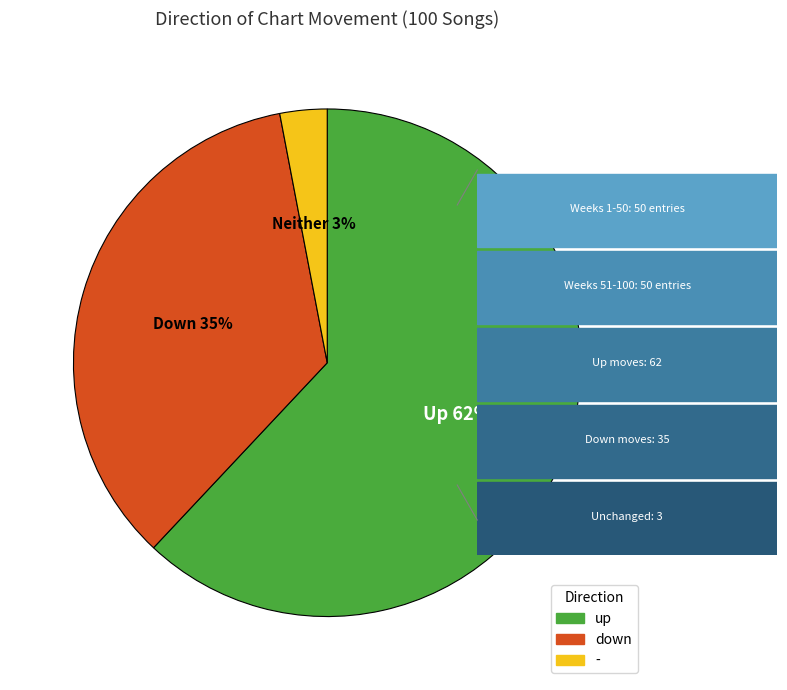

Do - and up together represent more than half of the pie?

Yes